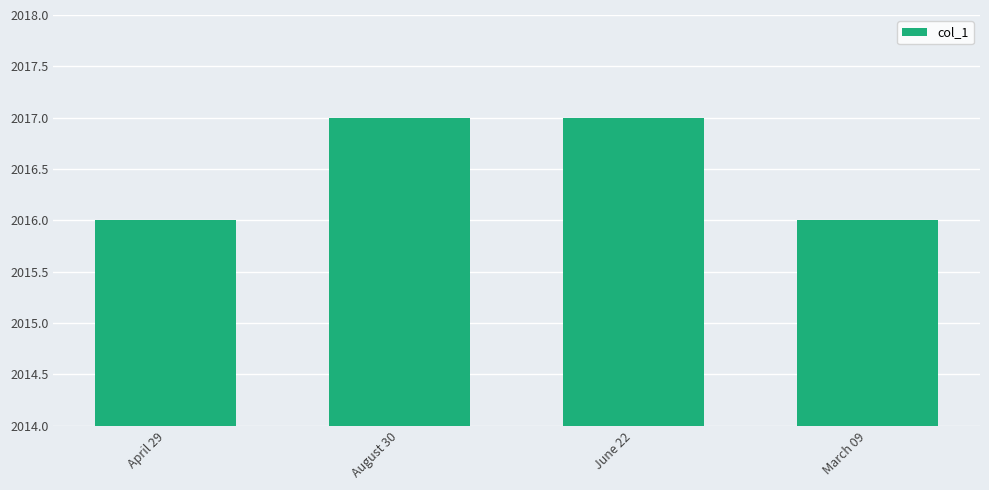

What is the ratio of the value at June 22 to the value at April 29?

1.0